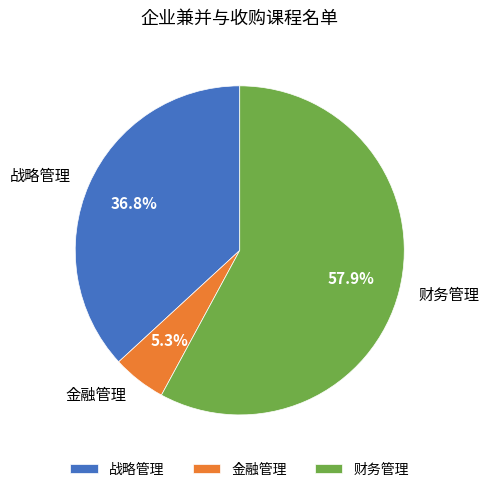

To the nearest percent, what percentage of the pie is 金融管理?

5%